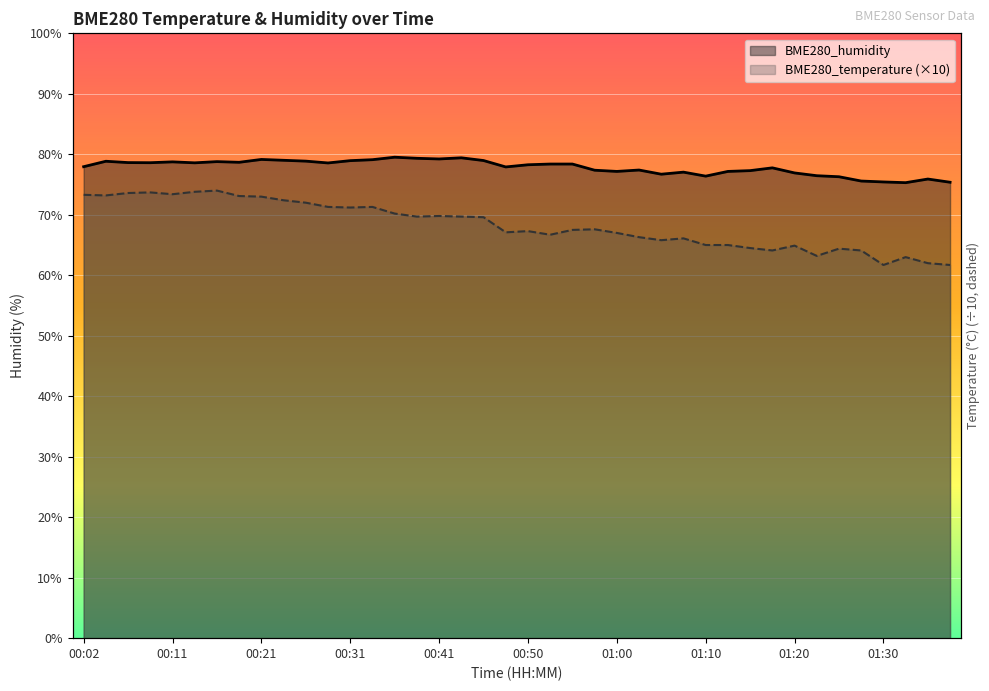

Count the number of data series in this chart.

2